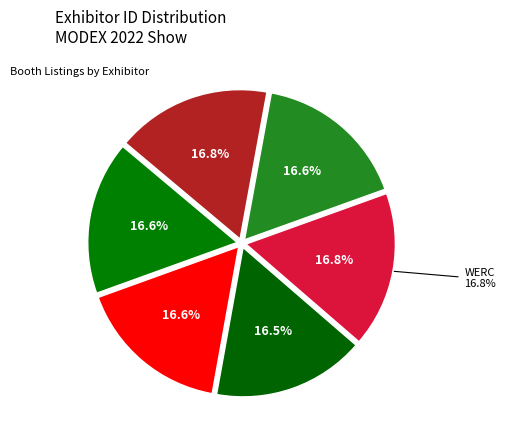

Rank the categories by value from lowest to highest.

MHI, Accelogix LLC, ecoZohm, LLC, SATO America, LogistiVIEW, WERC